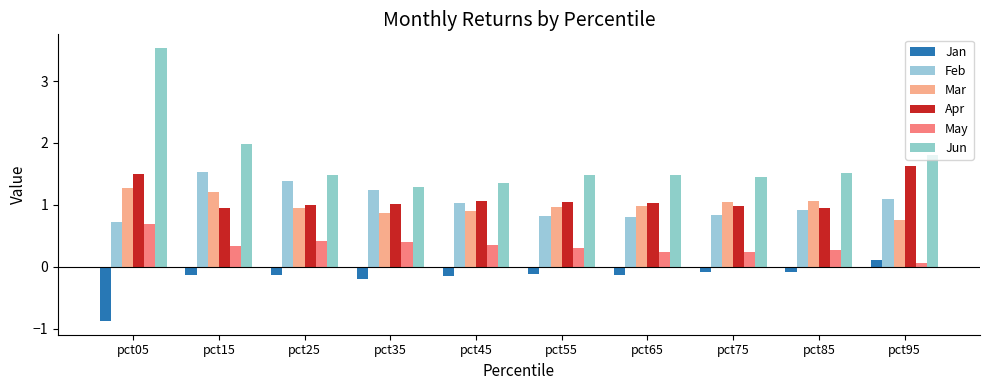

At which label does May reach its minimum?

pct95